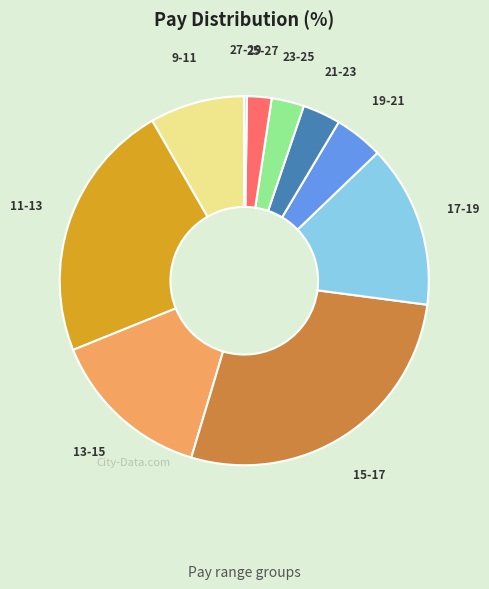

The 23-25 slice represents 3% of the pie. True or false?

True